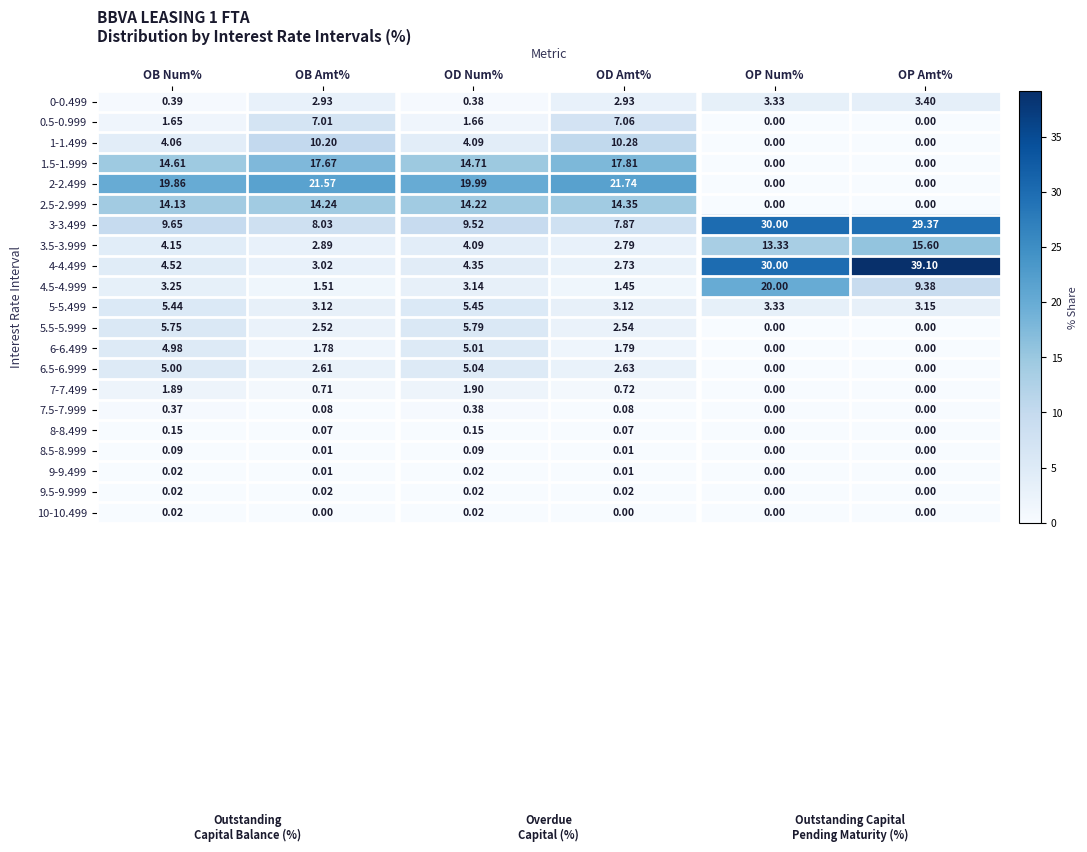

What is the total value across all series at OD Amt%?

100.0